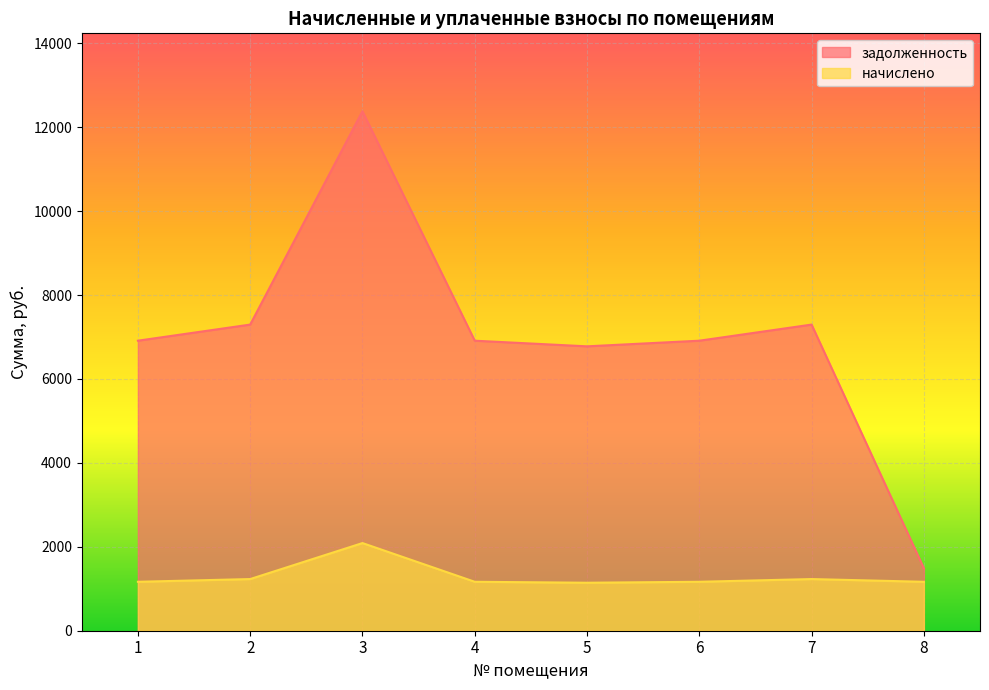

Rank the series by their average value, from highest to lowest.

задолженность, начислено